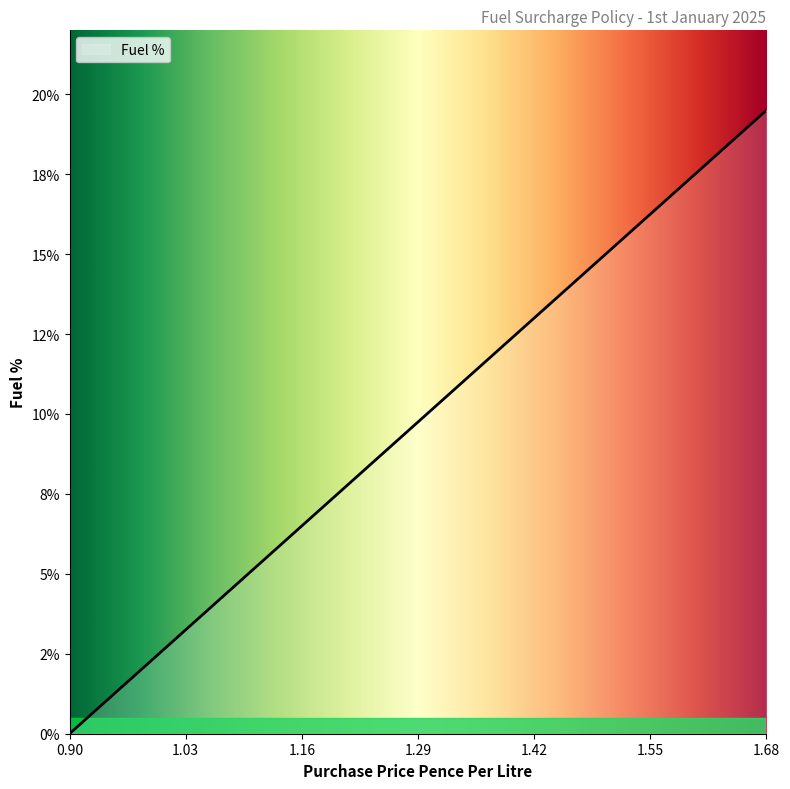

Does the chart display data point markers on the line(s)?

No